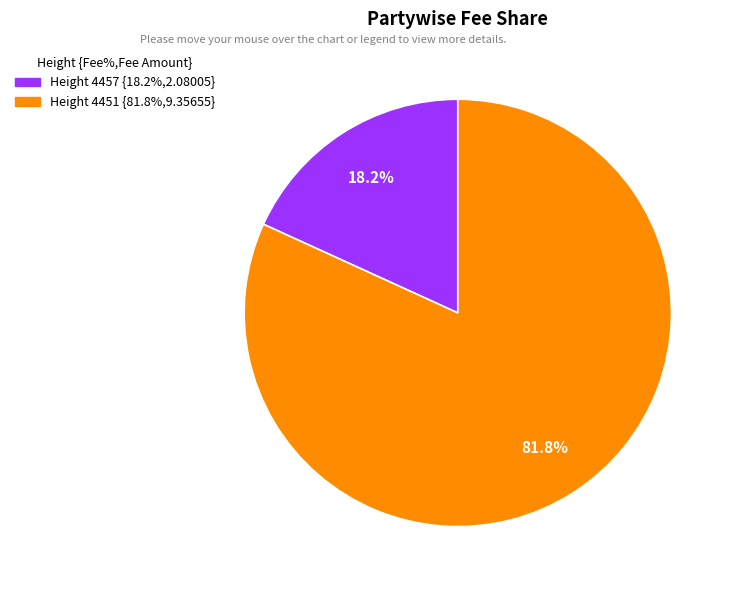

Is there a majority slice in this chart?

Yes